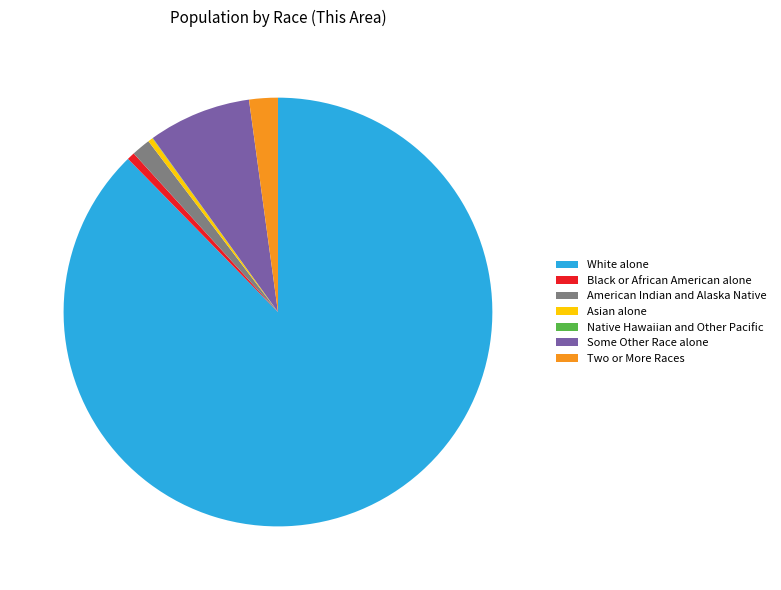

Does White alone represent more than half of the total?

Yes